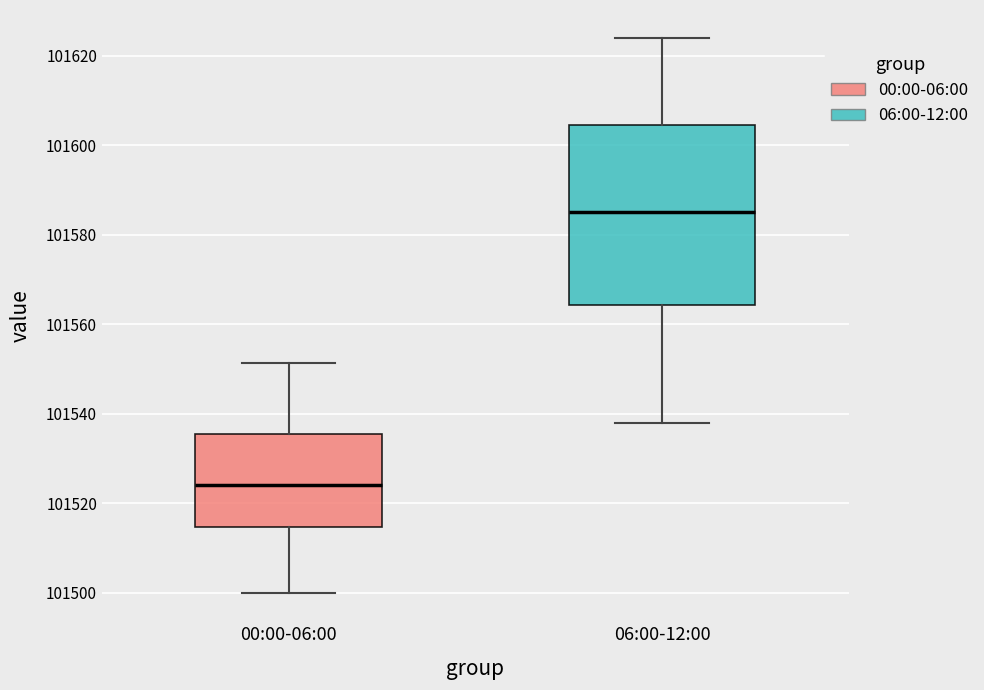

Comparing the boxes themselves (not the whiskers), which one is the tallest?

06:00-12:00